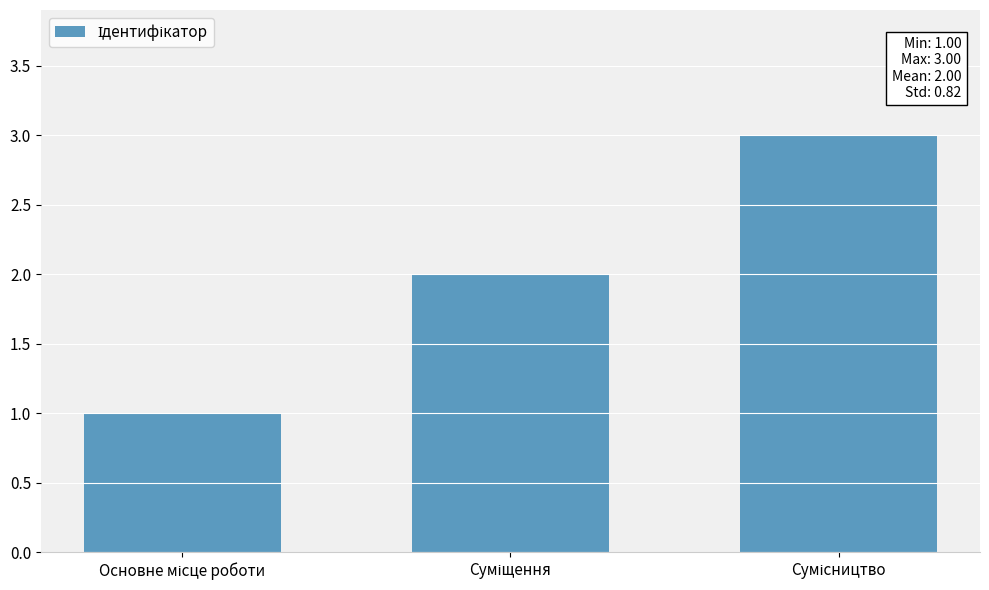

Are the bars horizontal?

No